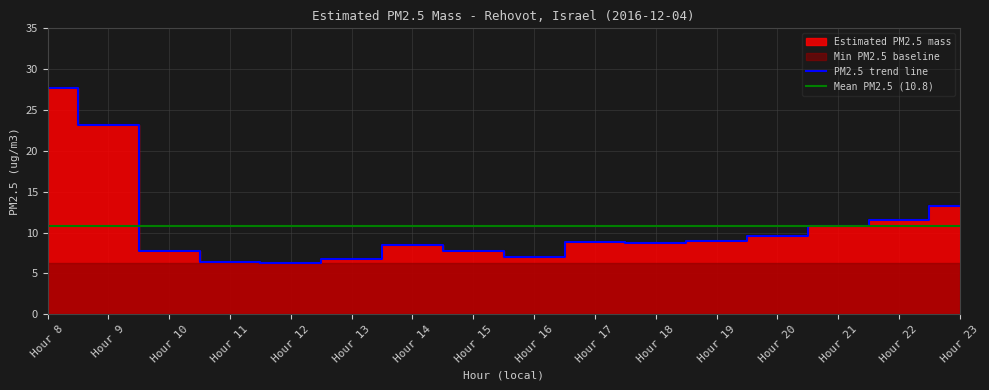

Is it true that PM2.5 trend line equals 2.6 at Hour 16?

False